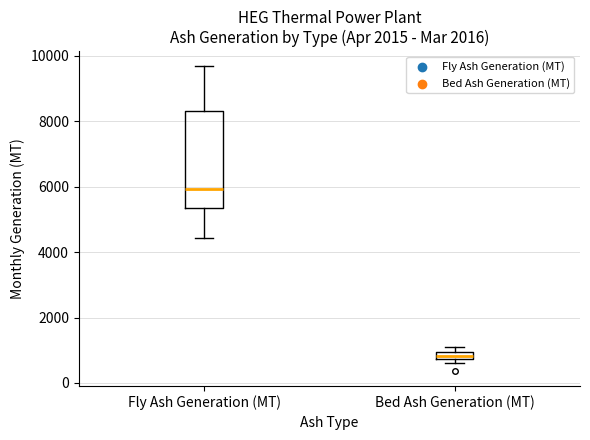

Where is the upper edge of the box for Bed Ash Generation (MT) on the y-axis? The values are not printed on the chart, so give them approximately, as read against the axis.

1000